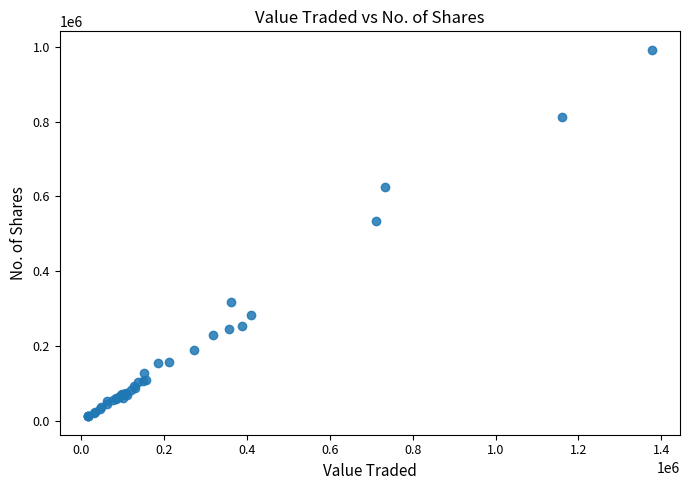

What Y value in the scatter plot is closest to 502285?

533513